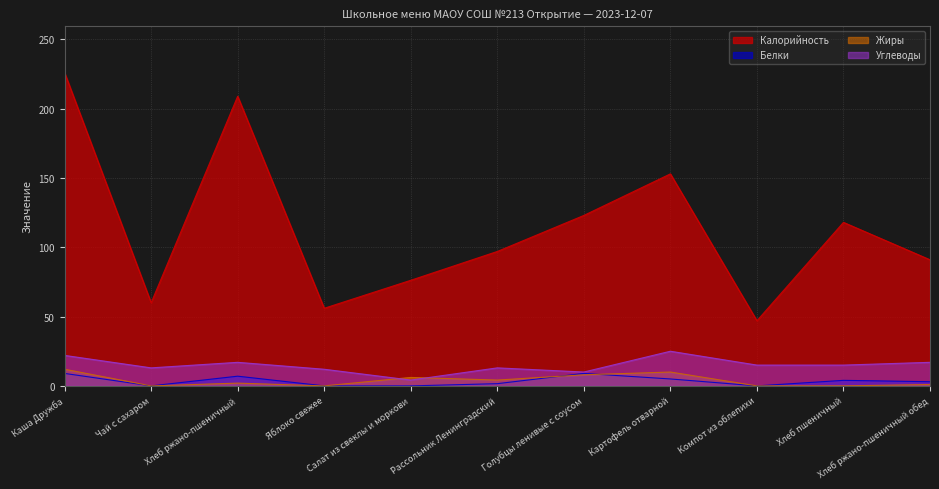

Is the value of Жиры at Хлеб ржано-пшеничный greater than the value of Калорийность at Голубцы ленивые с соусом?

No